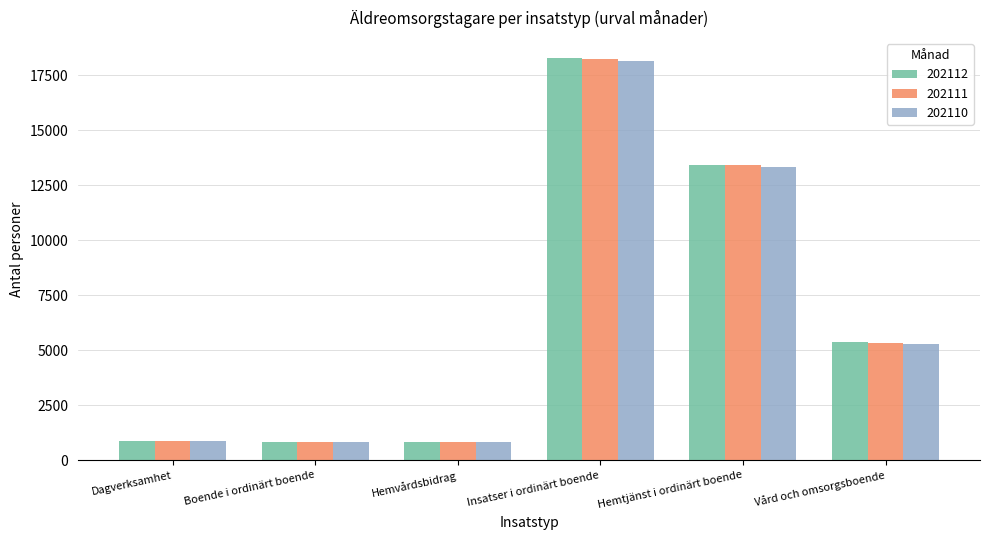

True or false: 202111 has a value of 835 at Hemvårdsbidrag.

True